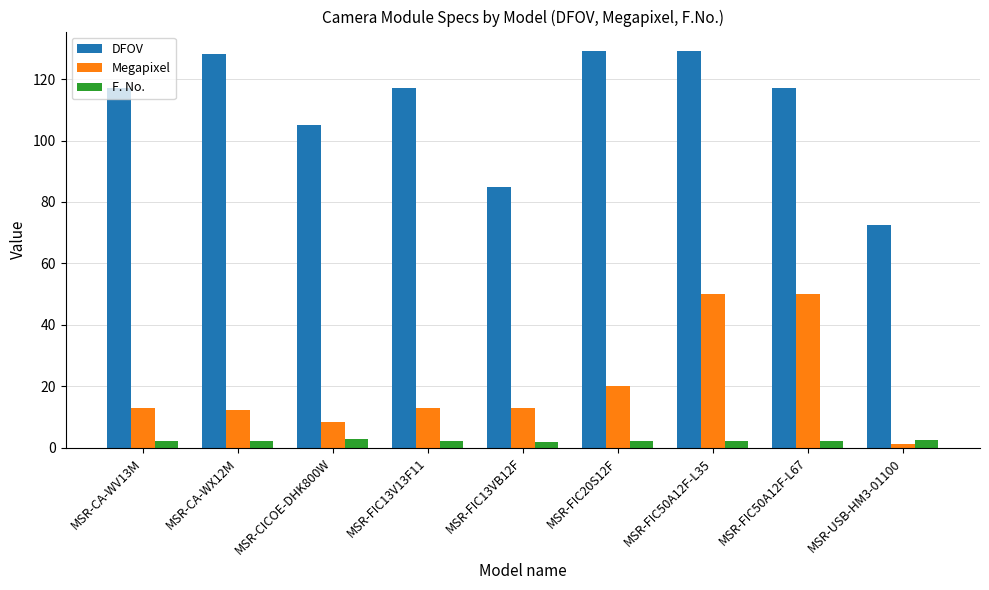

What position from the left is MSR-CICOE-DHK800W?

3